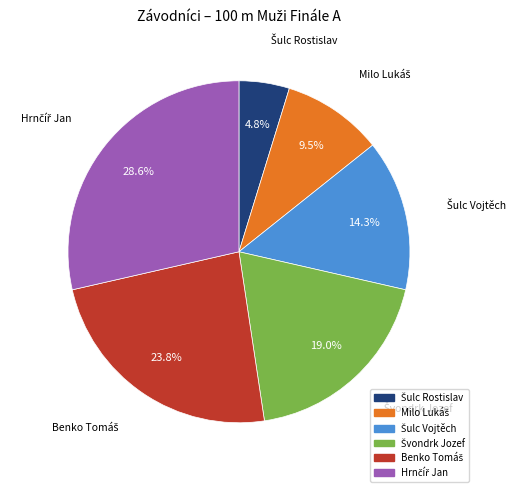

How many segments does this pie chart have?

6